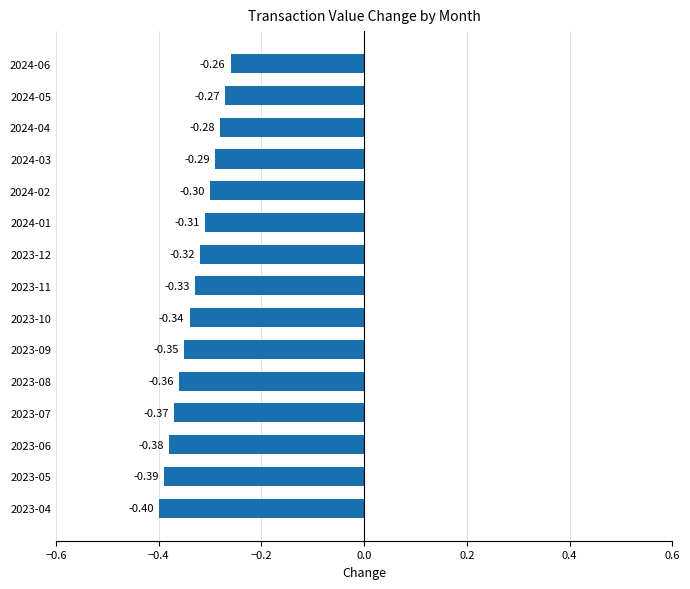

List the labels in order of value, largest first.

2024-06, 2024-05, 2024-04, 2024-03, 2024-02, 2024-01, 2023-12, 2023-11, 2023-10, 2023-09, 2023-08, 2023-07, 2023-06, 2023-05, 2023-04